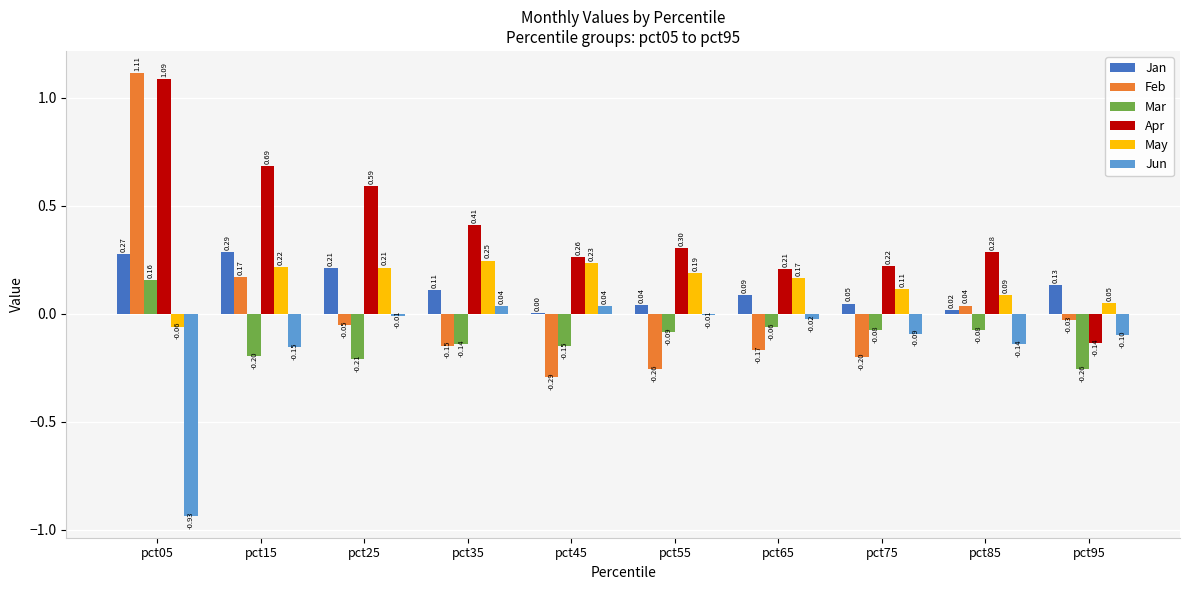

Does the chart contain stacked bars?

No